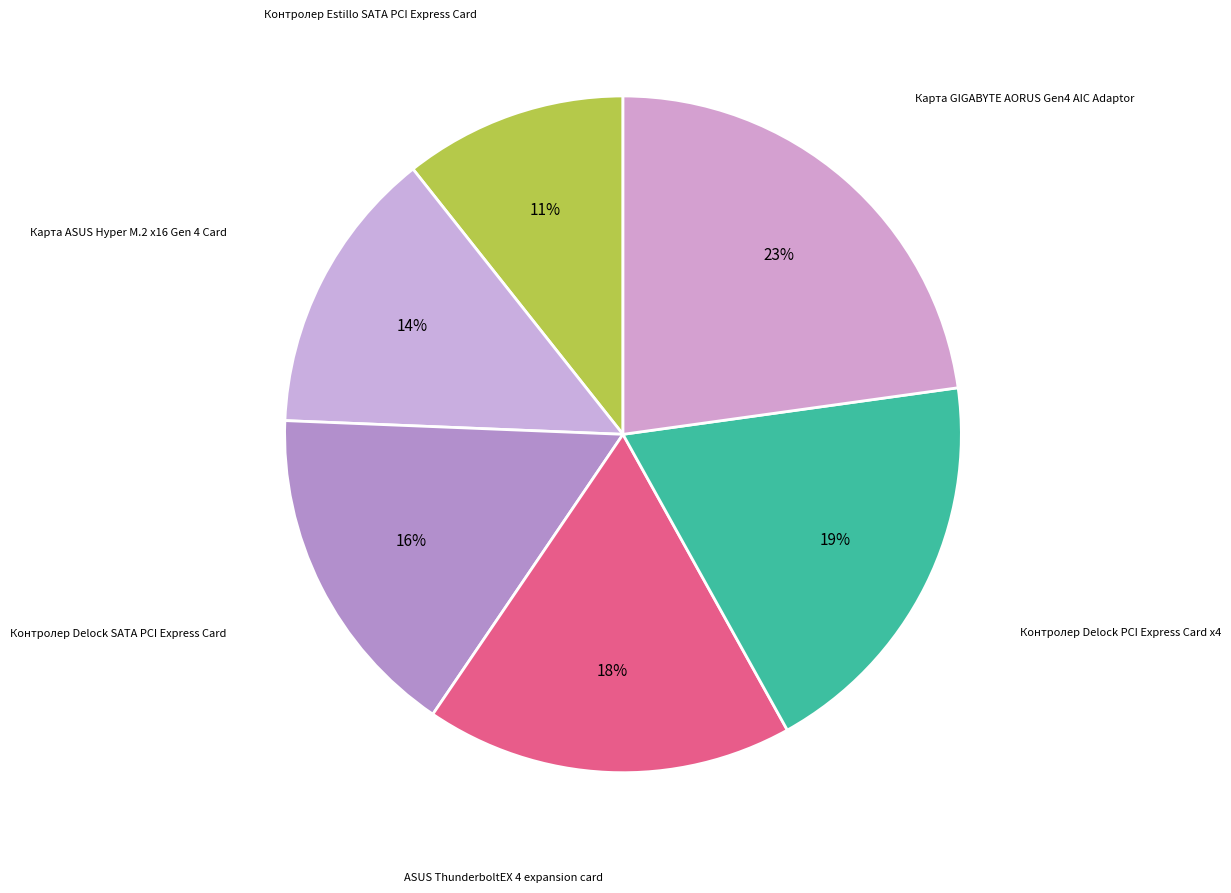

Rank the categories by value from lowest to highest.

Контролер Estillo SATA PCI Express Card, Карта ASUS Hyper M.2 x16 Gen 4 Card, Контролер Delock SATA PCI Express Card, ASUS ThunderboltEX 4 expansion card, Контролер Delock PCI Express Card x4, Карта GIGABYTE AORUS Gen4 AIC Adaptor